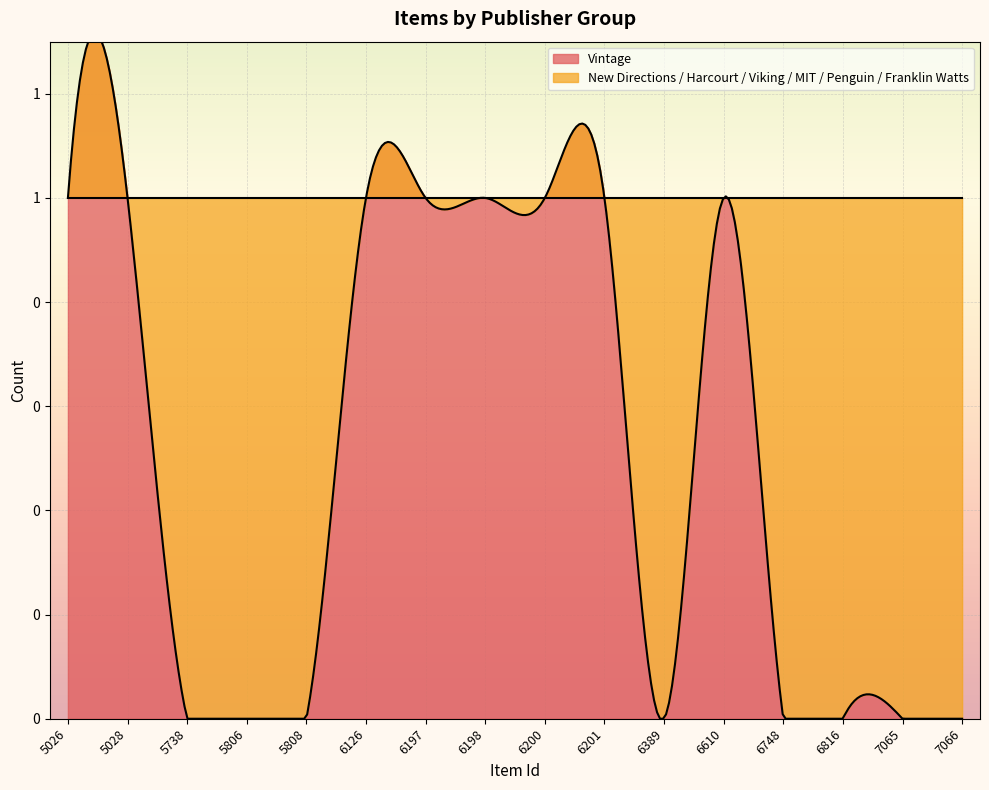

What is the difference between the maximum and minimum values in the Vintage series?

1